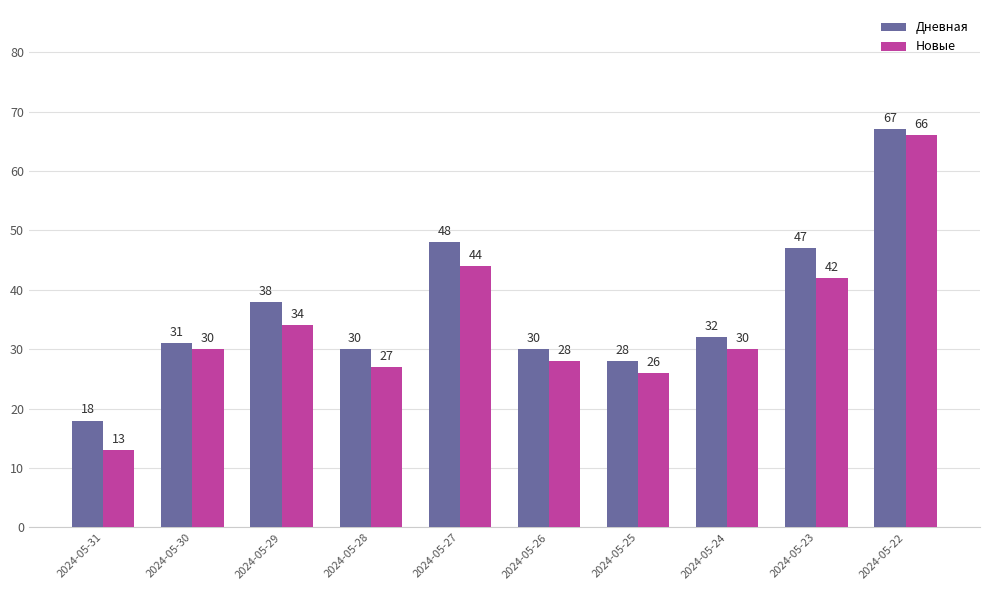

Is the value of Дневная at 2024-05-27 greater than the value of Новые at 2024-05-29?

Yes